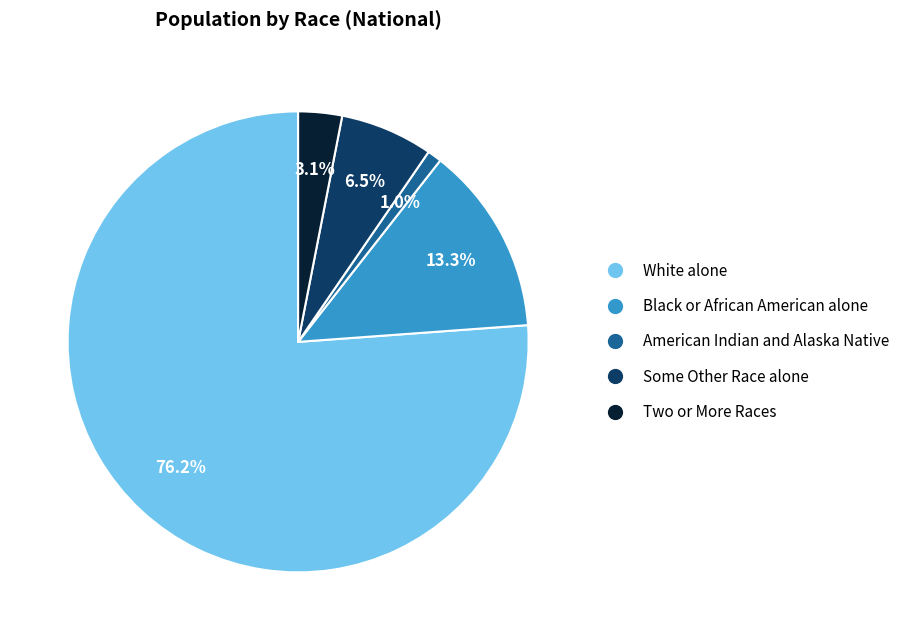

Is it true that American Indian and Alaska Native is 1% of the pie?

True